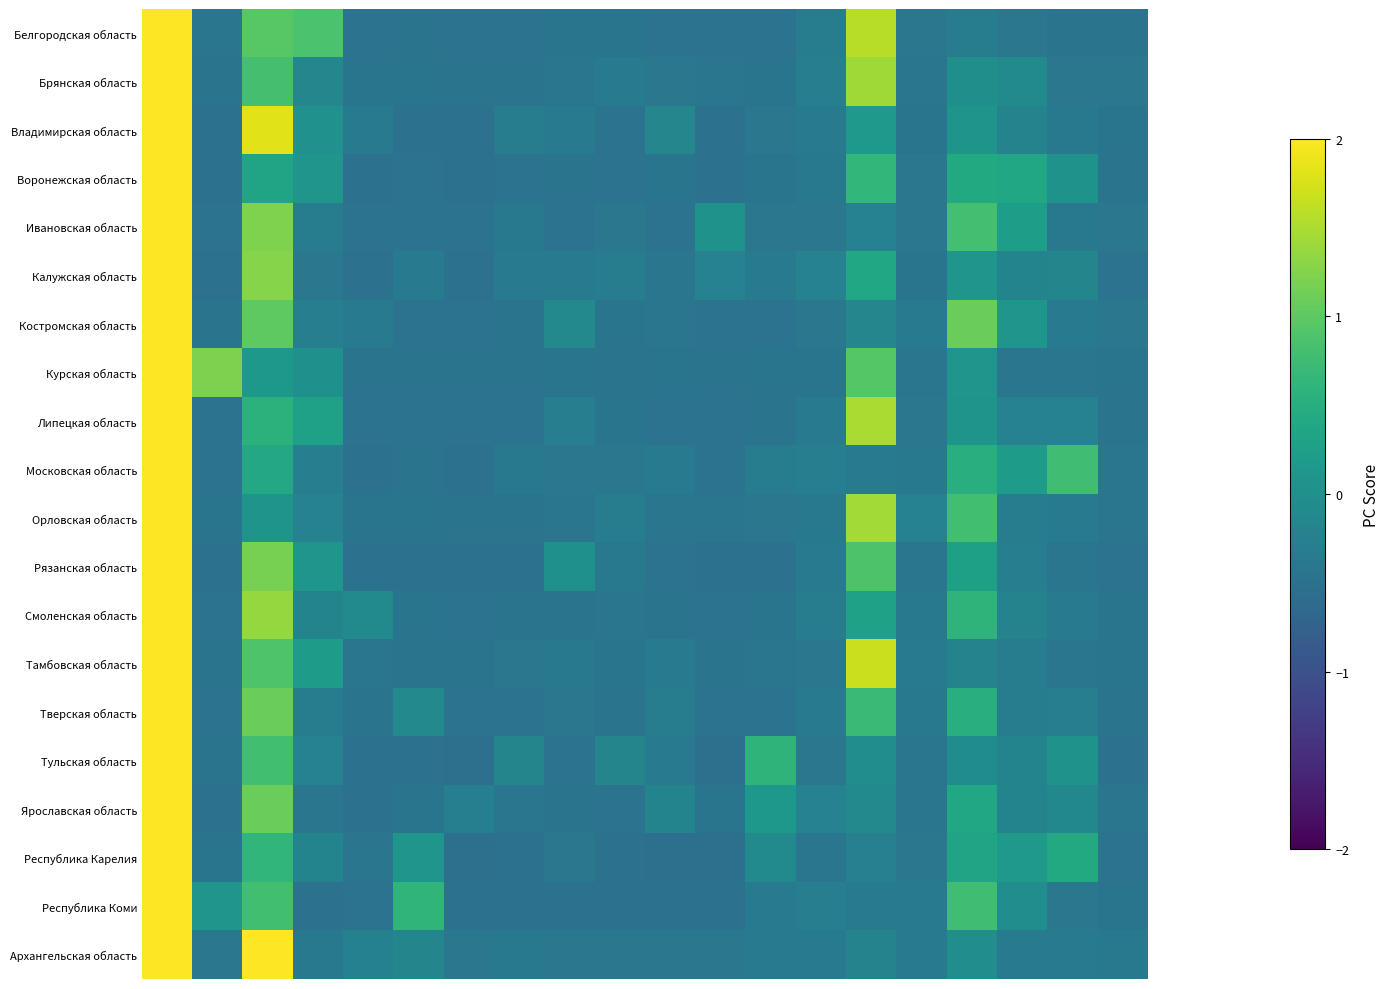

Reading right to left, list all the values displayed in this chart.

Белгородская область: -0.5	-0.5	-0.4	-0.3	-0.4	1.6	-0.3	-0.5	-0.5	-0.5	-0.5	-0.4	-0.5	-0.5	-0.5	-0.5	0.9	1.0	-0.4	3.6
Брянская область: -0.4	-0.4	-0.1	-0.0	-0.4	1.4	-0.3	-0.4	-0.4	-0.4	-0.3	-0.4	-0.5	-0.5	-0.4	-0.4	-0.1	0.8	-0.5	3.8
Владимирская область: -0.4	-0.4	-0.2	0.1	-0.4	0.2	-0.3	-0.4	-0.5	-0.1	-0.5	-0.4	-0.3	-0.5	-0.5	-0.3	0.0	1.8	-0.5	3.8
Воронежская область: -0.5	0.0	0.4	0.4	-0.4	0.6	-0.4	-0.4	-0.5	-0.5	-0.5	-0.5	-0.5	-0.5	-0.5	-0.5	0.1	0.3	-0.5	4.0
Ивановская область: -0.4	-0.4	0.2	0.8	-0.4	-0.2	-0.4	-0.4	0.1	-0.5	-0.4	-0.5	-0.4	-0.5	-0.5	-0.5	-0.3	1.2	-0.5	3.9
Калужская область: -0.5	-0.2	-0.2	0.1	-0.4	0.4	-0.2	-0.3	-0.2	-0.4	-0.3	-0.4	-0.4	-0.5	-0.3	-0.5	-0.4	1.3	-0.5	4.0
Костромская область: -0.4	-0.3	0.1	1.1	-0.4	-0.2	-0.4	-0.5	-0.5	-0.4	-0.4	-0.1	-0.5	-0.5	-0.5	-0.4	-0.3	1.0	-0.5	3.9
Курская область: -0.4	-0.4	-0.4	0.1	-0.4	0.9	-0.4	-0.4	-0.5	-0.4	-0.5	-0.4	-0.5	-0.5	-0.5	-0.5	0.0	0.1	1.2	3.9
Липецкая область: -0.5	-0.2	-0.2	0.1	-0.4	1.5	-0.4	-0.5	-0.5	-0.5	-0.4	-0.3	-0.5	-0.5	-0.5	-0.5	0.3	0.6	-0.5	3.8
Московская область: -0.4	0.8	0.2	0.5	-0.4	-0.4	-0.3	-0.3	-0.5	-0.3	-0.4	-0.4	-0.4	-0.5	-0.5	-0.5	-0.3	0.4	-0.5	4.1
Орловская область: -0.4	-0.3	-0.3	0.8	-0.2	1.4	-0.4	-0.4	-0.4	-0.4	-0.3	-0.4	-0.5	-0.5	-0.4	-0.5	-0.2	0.1	-0.5	3.8
Рязанская область: -0.5	-0.4	-0.3	0.3	-0.4	0.9	-0.4	-0.5	-0.5	-0.5	-0.4	0.0	-0.5	-0.5	-0.5	-0.5	0.1	1.2	-0.5	3.9
Смоленская область: -0.4	-0.3	-0.2	0.6	-0.4	0.3	-0.3	-0.4	-0.5	-0.5	-0.4	-0.5	-0.5	-0.5	-0.4	-0.1	-0.2	1.4	-0.5	3.9
Тамбовская область: -0.4	-0.4	-0.3	-0.2	-0.4	1.7	-0.4	-0.4	-0.5	-0.3	-0.4	-0.4	-0.4	-0.5	-0.5	-0.4	0.2	0.9	-0.5	3.7
Тверская область: -0.5	-0.3	-0.3	0.5	-0.4	0.7	-0.3	-0.5	-0.5	-0.3	-0.5	-0.4	-0.5	-0.5	-0.1	-0.5	-0.3	1.1	-0.5	3.9
Тульская область: -0.5	0.1	-0.2	-0.1	-0.4	-0.0	-0.4	0.6	-0.5	-0.4	-0.2	-0.5	-0.2	-0.5	-0.5	-0.5	-0.2	0.8	-0.5	4.1
Ярославская область: -0.4	-0.1	-0.2	0.4	-0.4	-0.1	-0.2	0.1	-0.4	-0.2	-0.5	-0.5	-0.4	-0.3	-0.5	-0.5	-0.4	1.1	-0.5	4.0
Республика Карелия: -0.5	0.4	0.2	0.3	-0.4	-0.3	-0.4	-0.1	-0.5	-0.5	-0.5	-0.4	-0.5	-0.5	0.1	-0.4	-0.2	0.6	-0.4	4.1
Республика Коми: -0.5	-0.4	-0.0	0.8	-0.3	-0.4	-0.3	-0.4	-0.5	-0.5	-0.5	-0.5	-0.5	-0.5	0.6	-0.5	-0.5	0.8	0.1	3.9
Архангельская область: -0.4	-0.4	-0.3	-0.0	-0.3	-0.2	-0.4	-0.4	-0.4	-0.4	-0.4	-0.4	-0.4	-0.4	-0.2	-0.2	-0.4	2.6	-0.4	3.3